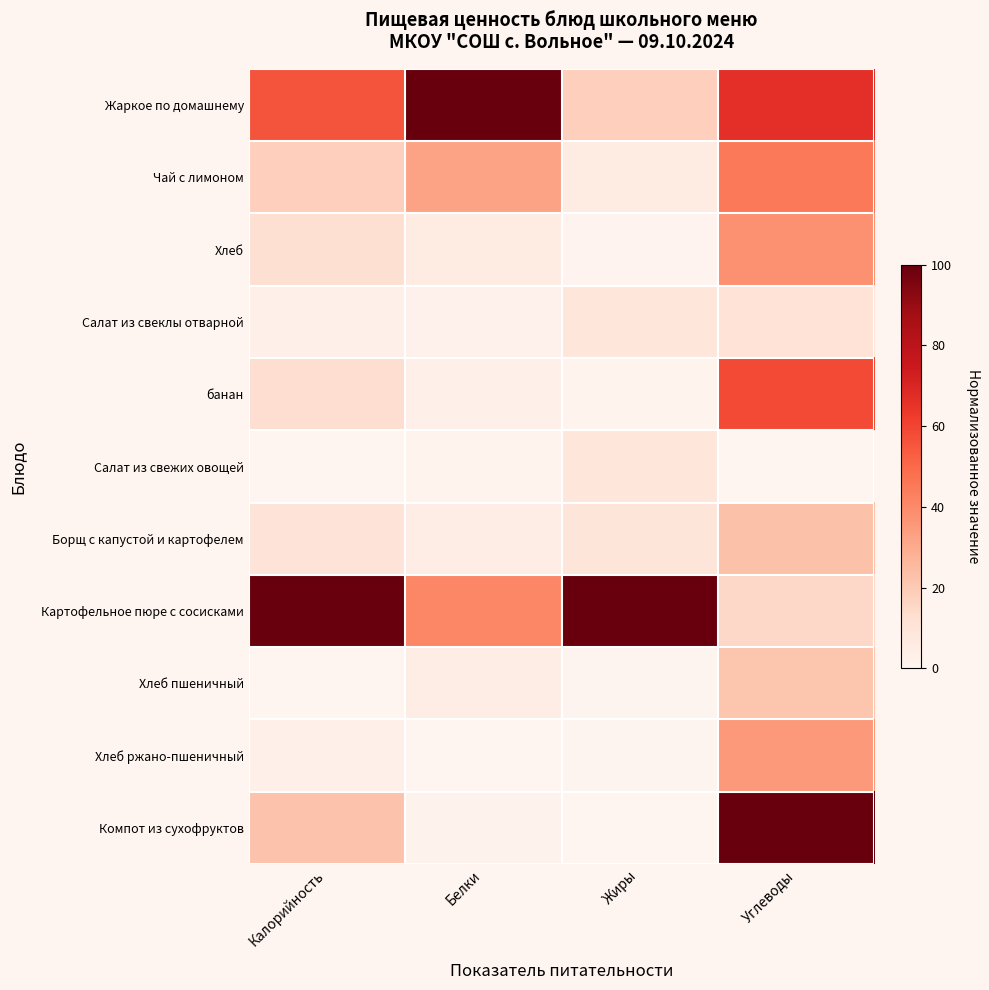

What is the difference between the highest and lowest values at Калорийность?

1.0